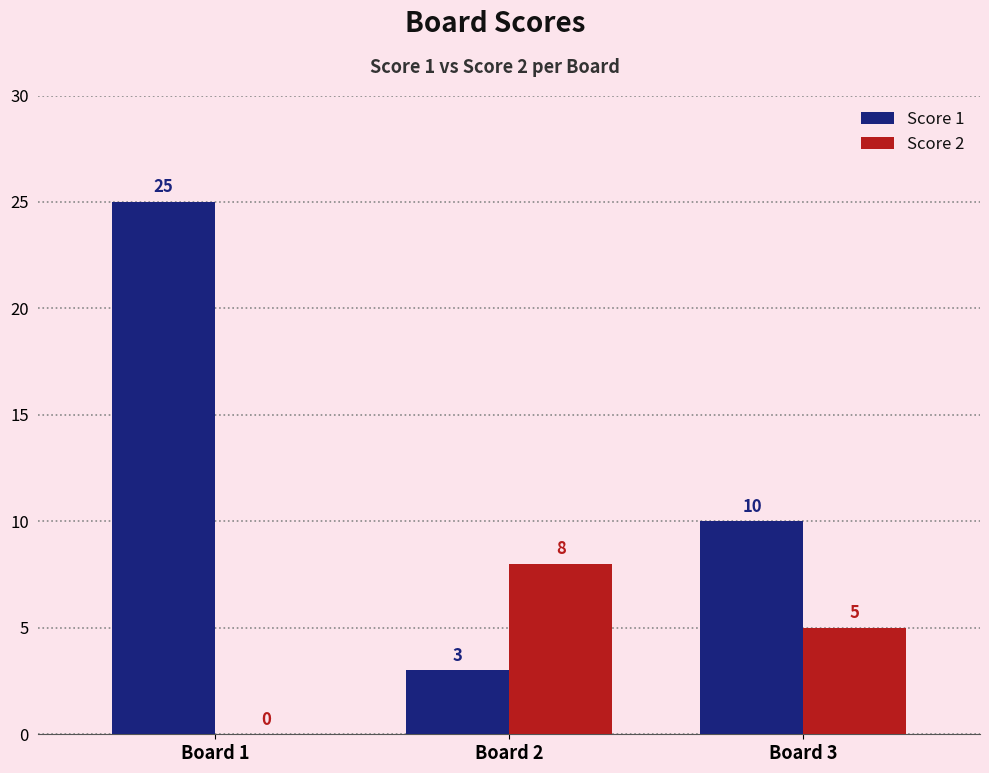

What is the greatest value displayed?

25